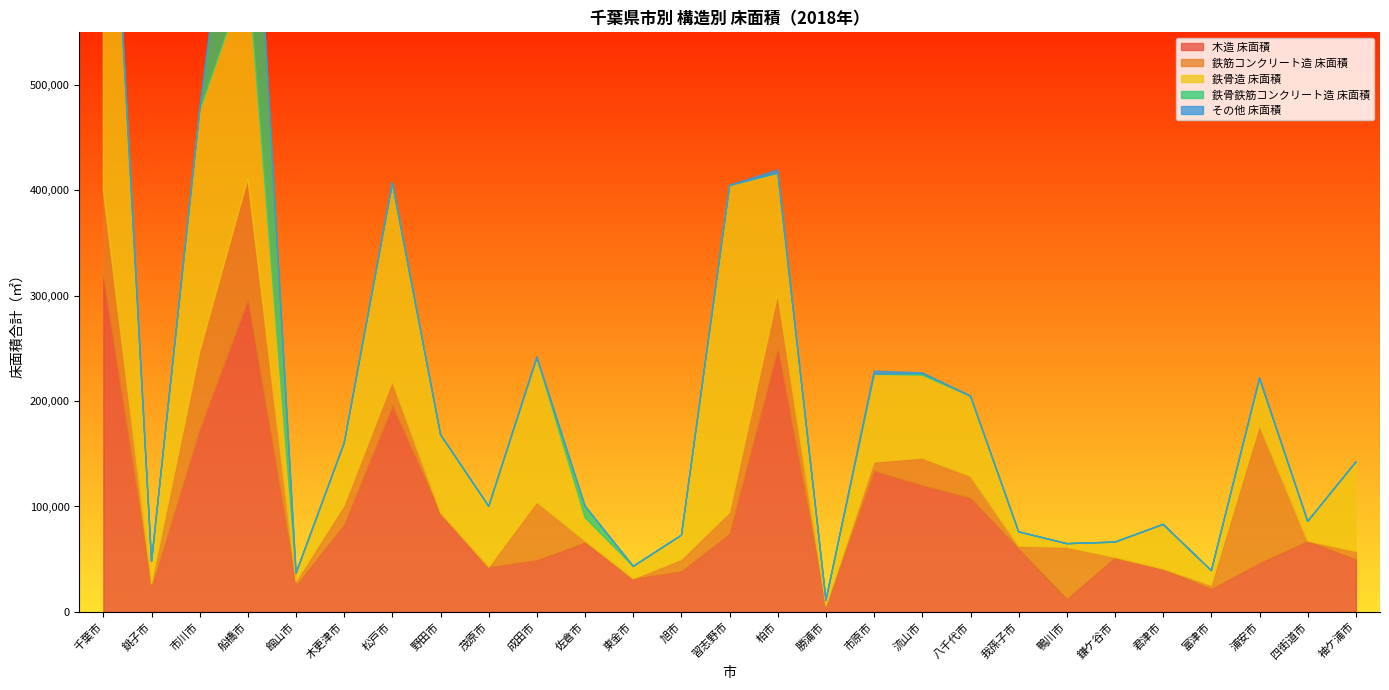

What is the difference between the maximum and minimum values in the 鉄骨鉄筋コンクリート造 床面積 series?

225114